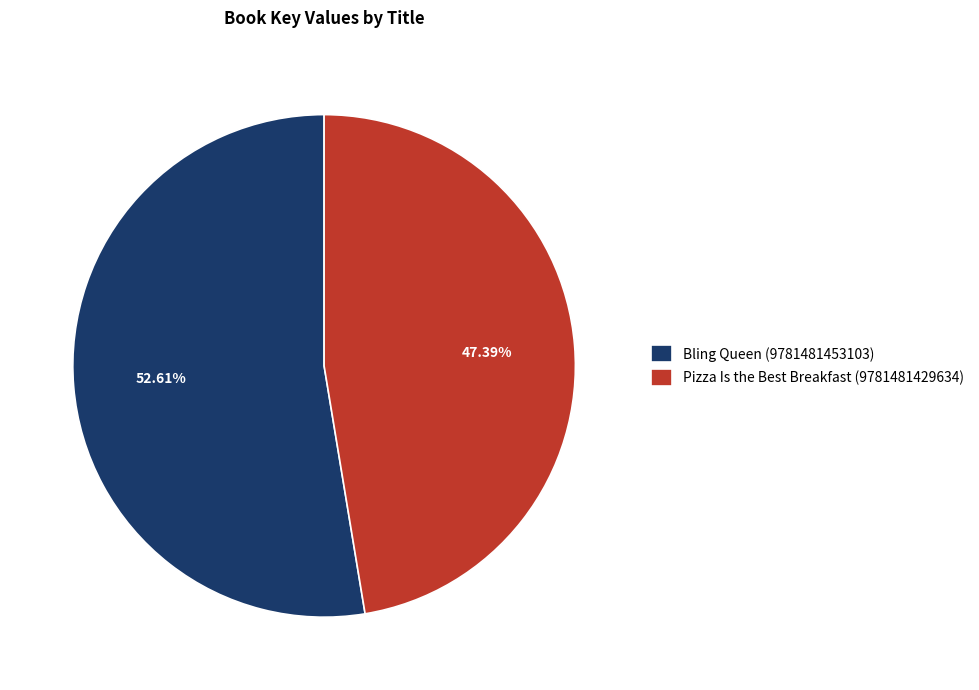

To the nearest percent, what portion does Bling Queen (9781481453103) represent?

53%